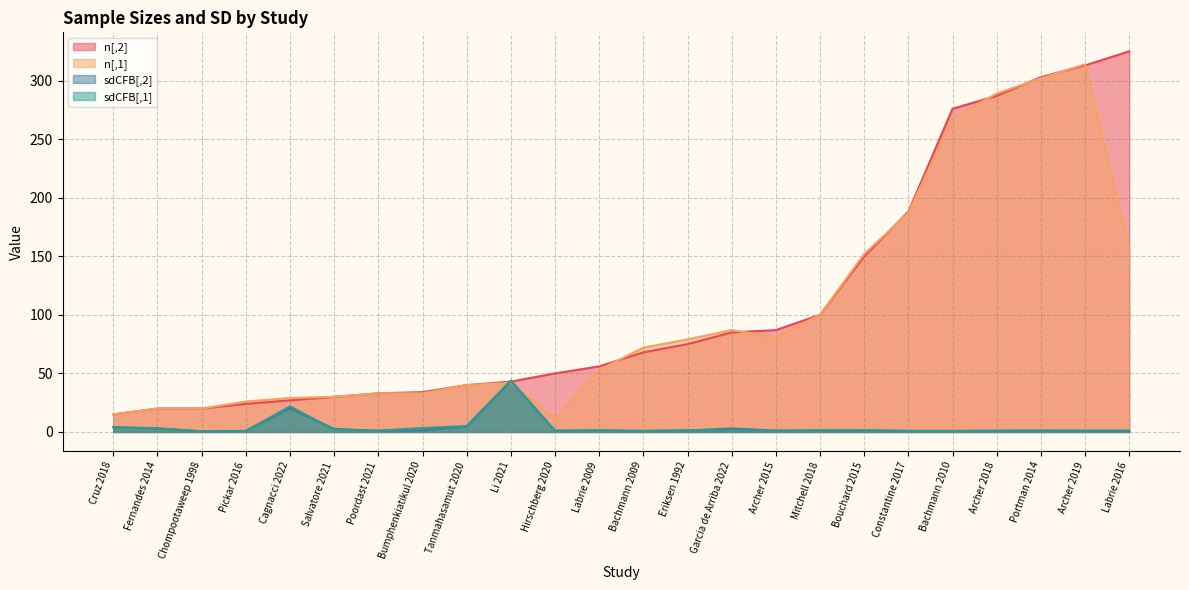

At which category is the sum across all series the highest?

Archer 2019